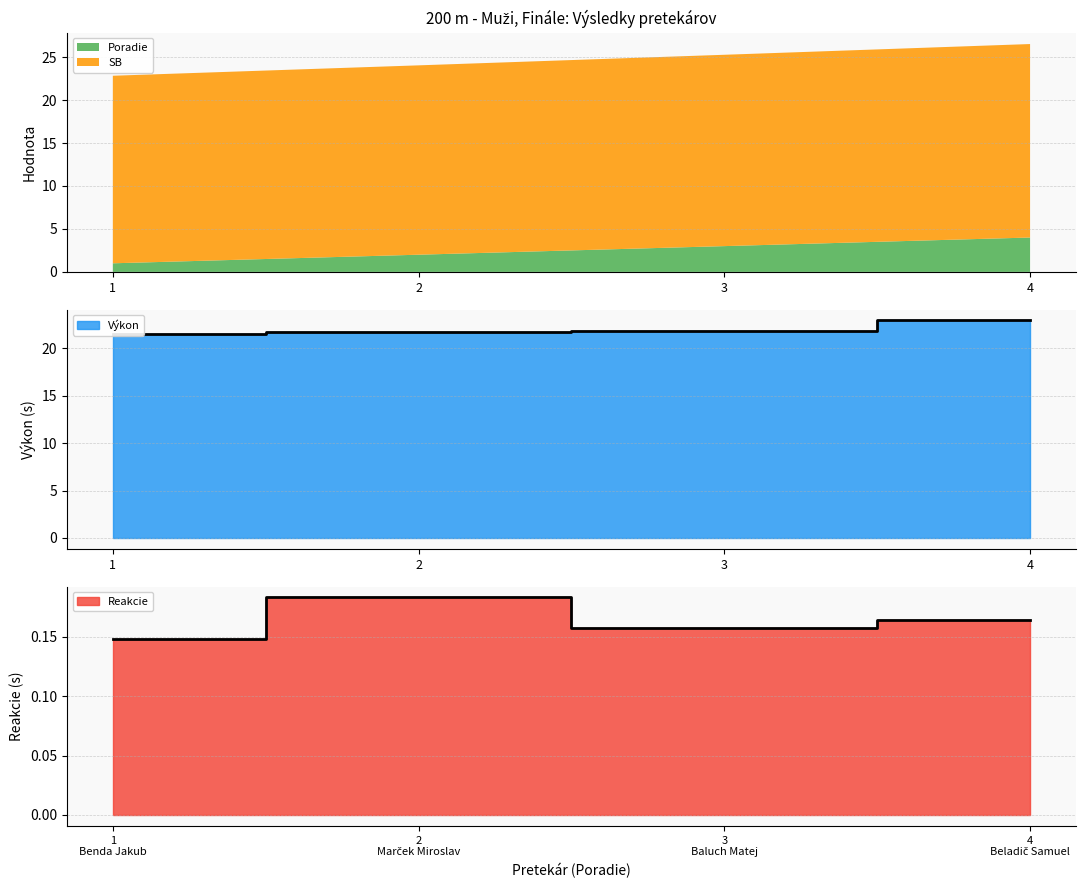

True or false: Poradie has a value of 4.0 at 4.

True